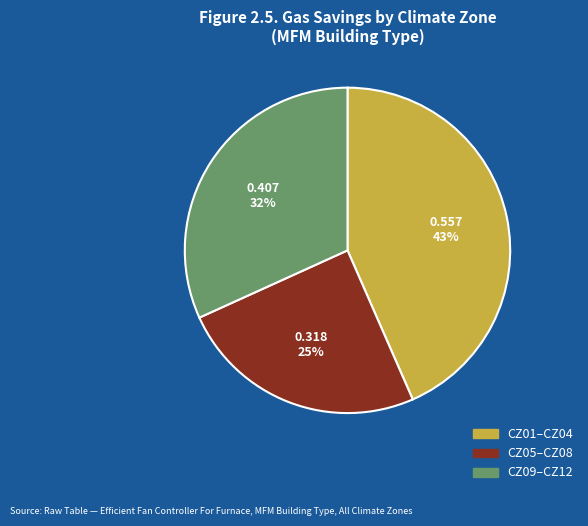

To the nearest percent, what is the average slice percentage?

33%